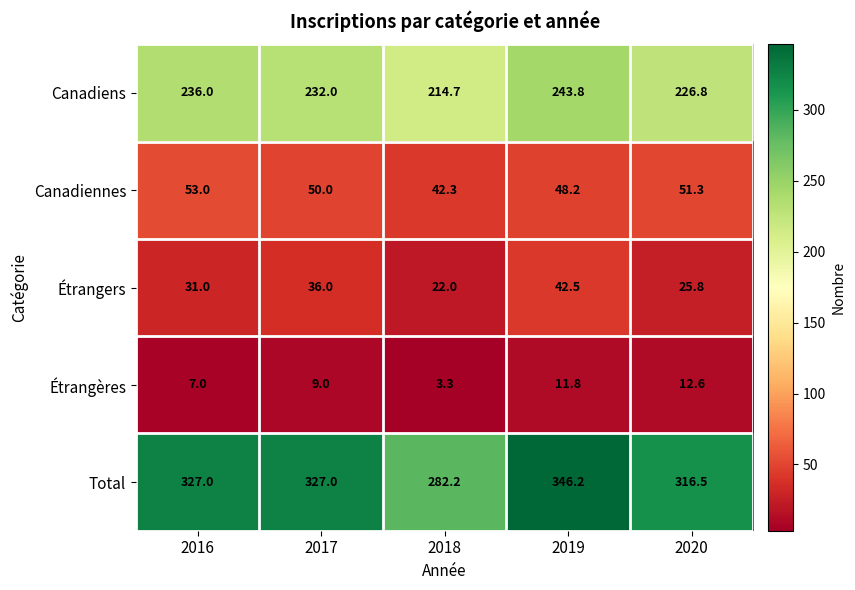

At 2017, list the series in order from smallest to largest.

Étrangères, Étrangers, Canadiennes, Canadiens, Total